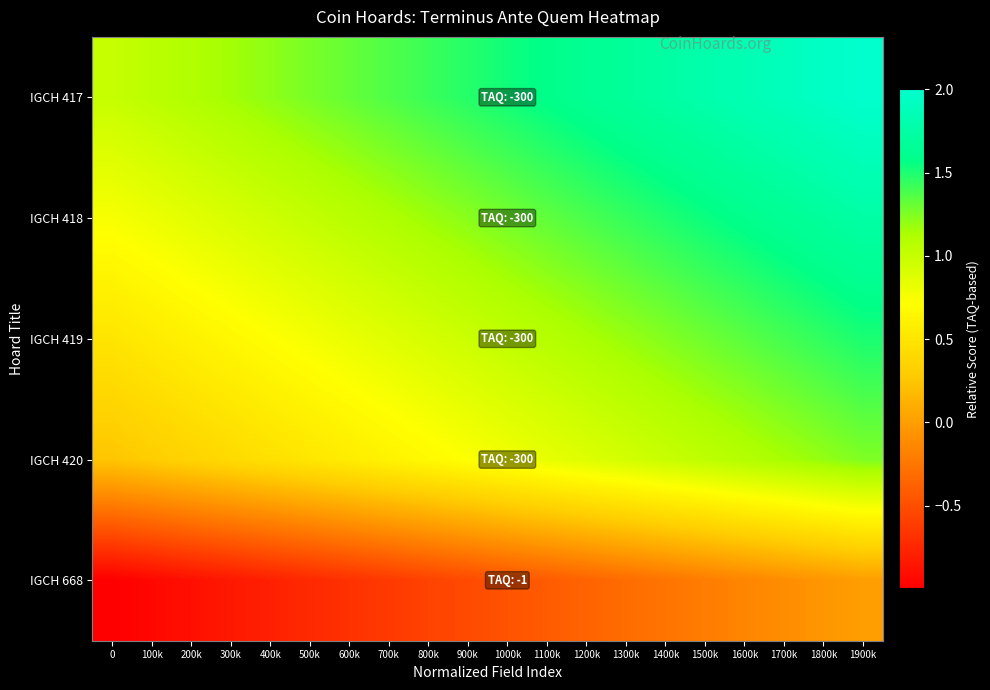

Reading left to right, extract all data points from this chart.

IGCH 417: 0=1.0	100k=1.1	200k=1.1	300k=1.2	400k=1.2	500k=1.3	600k=1.3	700k=1.4	800k=1.4	900k=1.5	1000k=1.5	1100k=1.6	1200k=1.6	1300k=1.7	1400k=1.7	1500k=1.8	1600k=1.8	1700k=1.9	1800k=1.9	1900k=2.0
IGCH 418: 0=0.8	100k=0.8	200k=0.9	300k=0.9	400k=1.0	500k=1.0	600k=1.1	700k=1.1	800k=1.2	900k=1.2	1000k=1.3	1100k=1.3	1200k=1.4	1300k=1.4	1400k=1.5	1500k=1.5	1600k=1.6	1700k=1.6	1800k=1.7	1900k=1.8
IGCH 419: 0=0.5	100k=0.6	200k=0.6	300k=0.7	400k=0.7	500k=0.8	600k=0.8	700k=0.9	800k=0.9	900k=1.0	1000k=1.0	1100k=1.1	1200k=1.1	1300k=1.2	1400k=1.2	1500k=1.3	1600k=1.3	1700k=1.4	1800k=1.4	1900k=1.5
IGCH 420: 0=0.2	100k=0.3	200k=0.4	300k=0.4	400k=0.5	500k=0.5	600k=0.6	700k=0.6	800k=0.7	900k=0.7	1000k=0.8	1100k=0.8	1200k=0.9	1300k=0.9	1400k=1.0	1500k=1.0	1600k=1.1	1700k=1.1	1800k=1.2	1900k=1.2
IGCH 668: 0=-1.0	100k=-0.9	200k=-0.9	300k=-0.8	400k=-0.8	500k=-0.7	600k=-0.7	700k=-0.6	800k=-0.6	900k=-0.5	1000k=-0.5	1100k=-0.4	1200k=-0.4	1300k=-0.3	1400k=-0.3	1500k=-0.2	1600k=-0.2	1700k=-0.1	1800k=-0.0	1900k=0.0